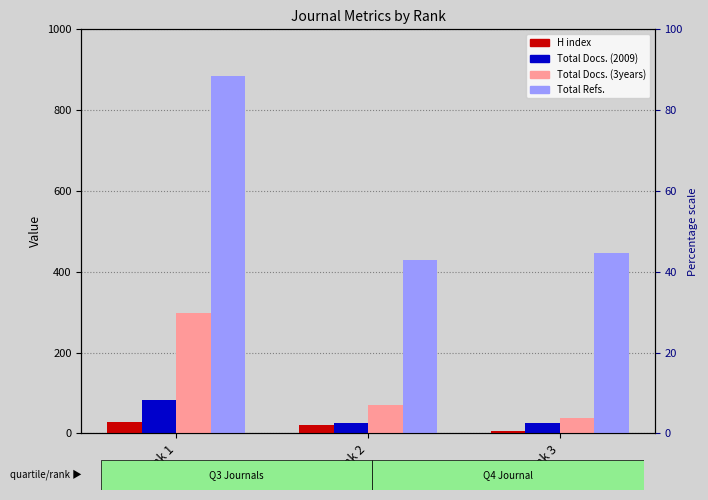

How many categories are shown in the chart?

3